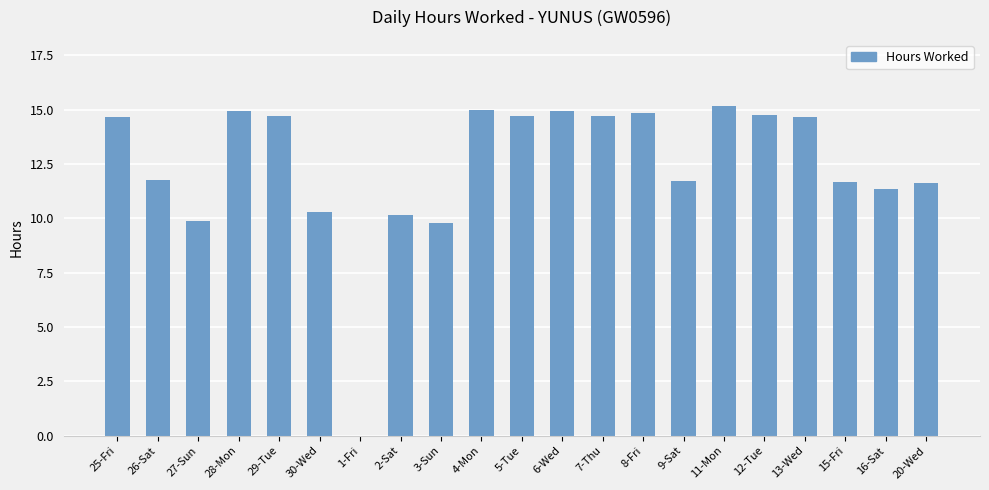

Where does the data first go above 14?

25-Fri